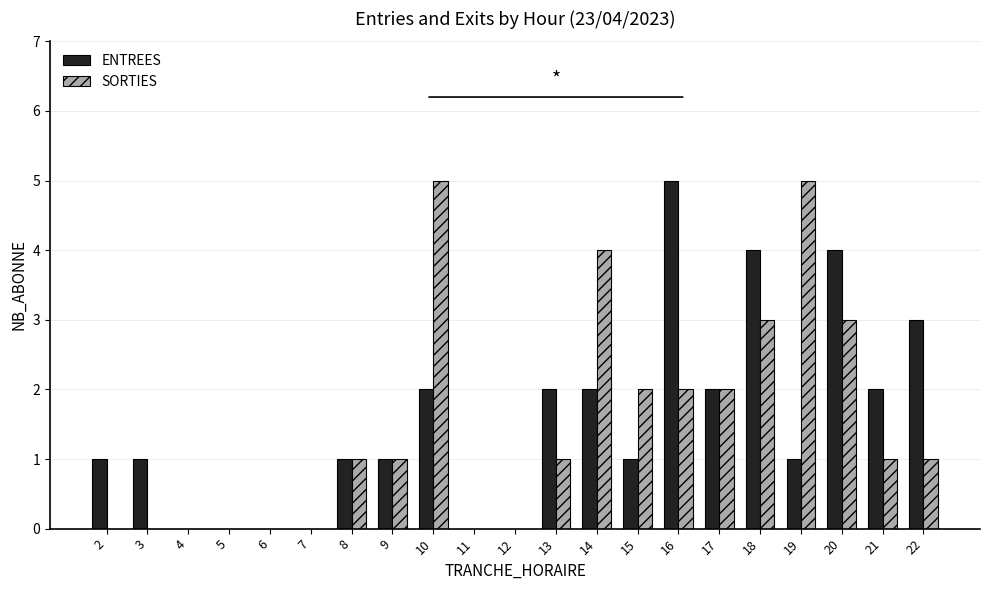

What is the maximum value shown in the chart?

5